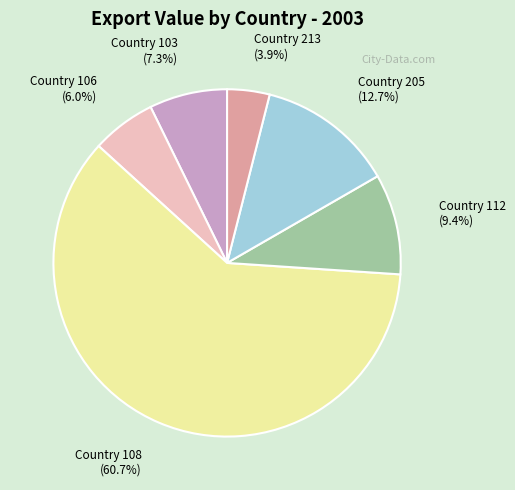

Which slice is the smallest?

Country 213